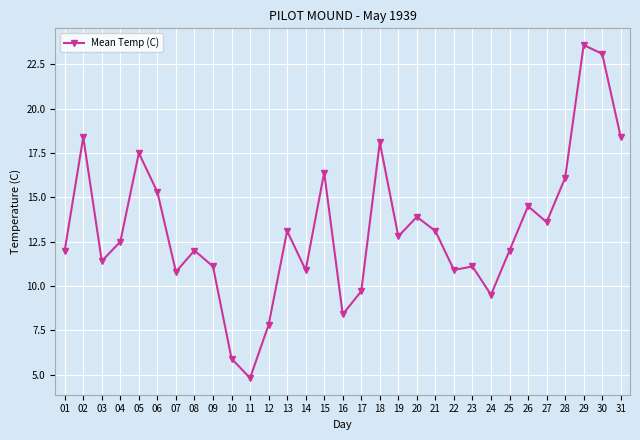

What is the value of the 2nd point from the left?

18.4